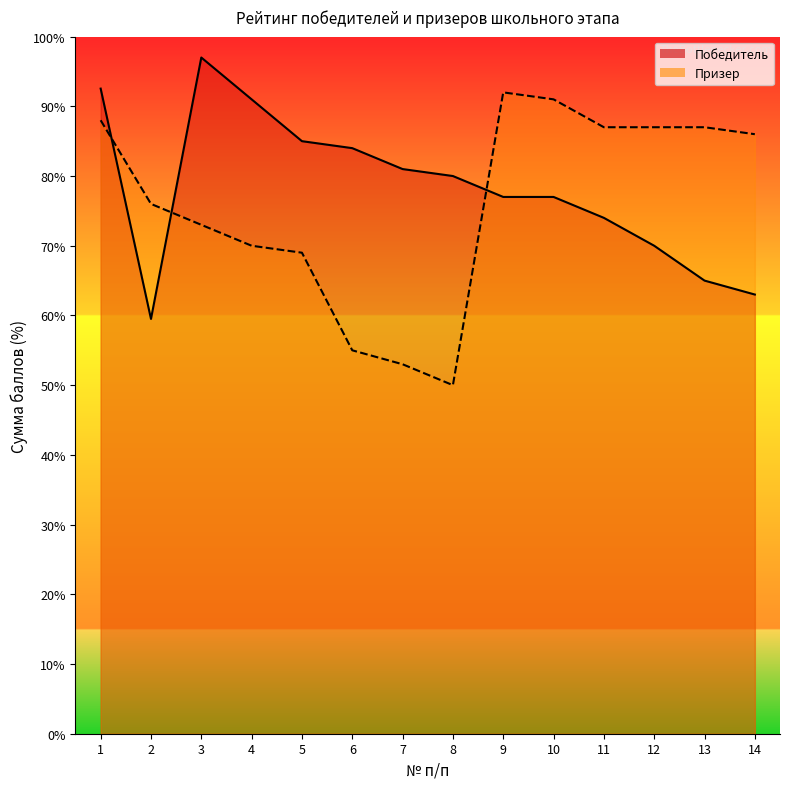

What is the spread (max minus min) of values at 7?

28.0